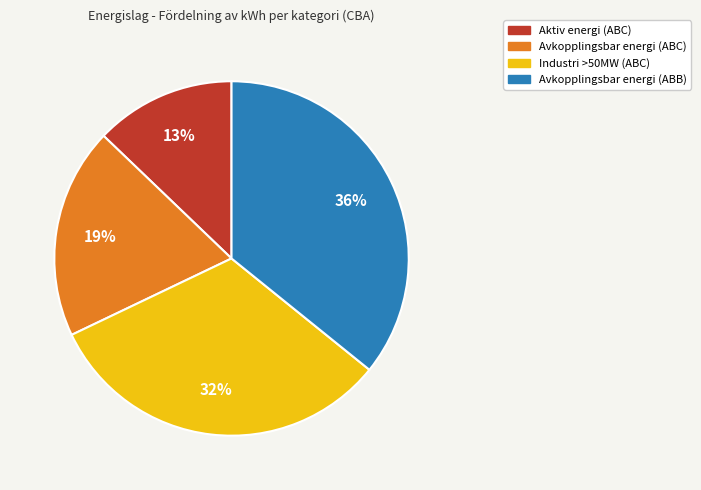

Between Avkopplingsbar energi (ABB) and Avkopplingsbar energi (ABC), which is larger?

Avkopplingsbar energi (ABB)